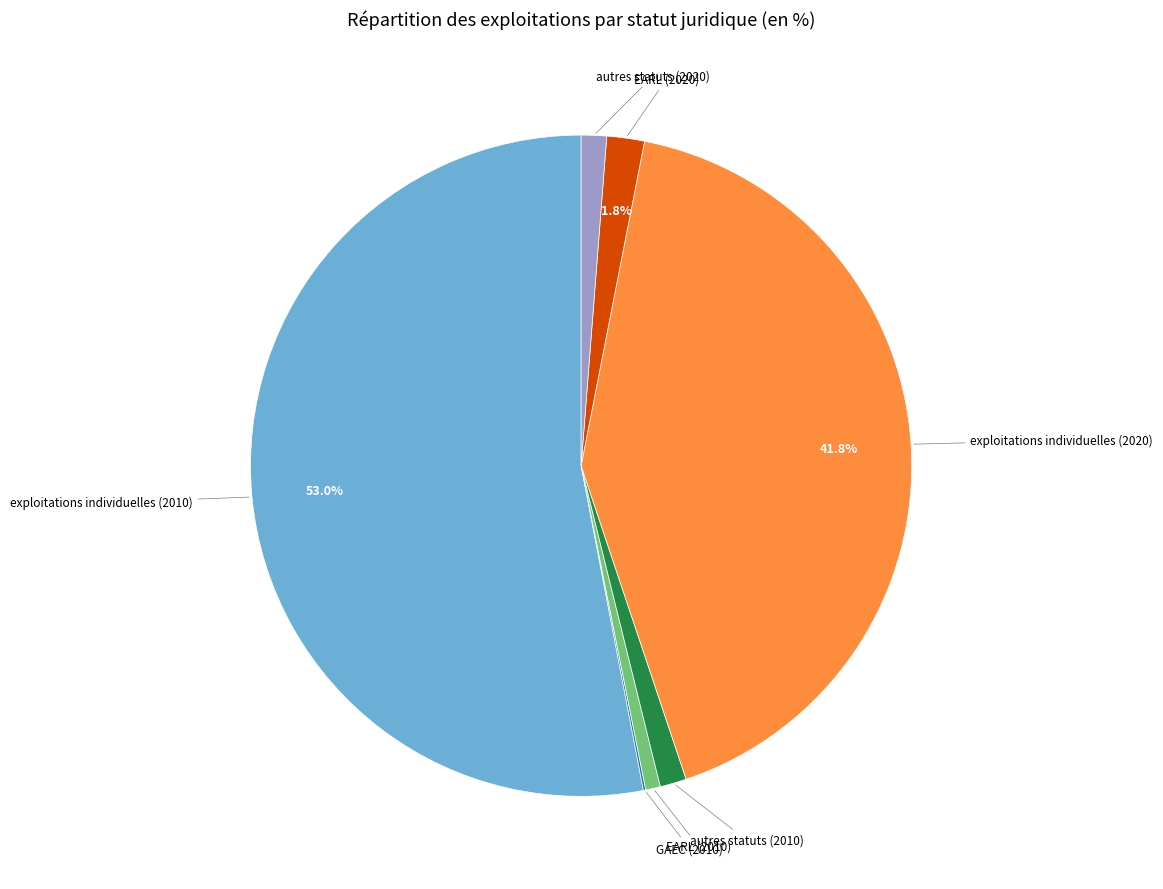

Is there a majority slice in this chart?

Yes